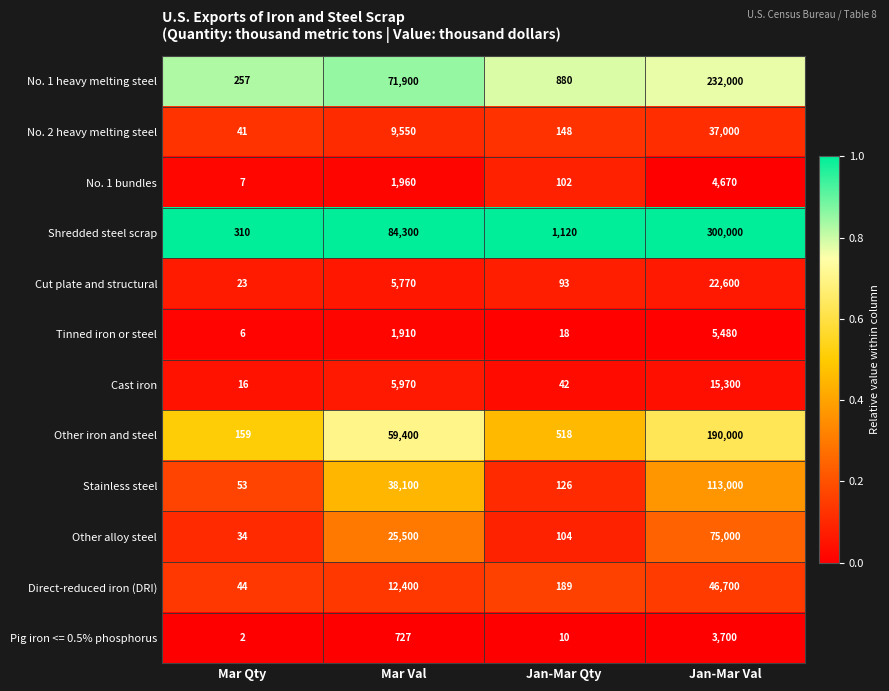

What is the average value of the Cast iron series?

5332